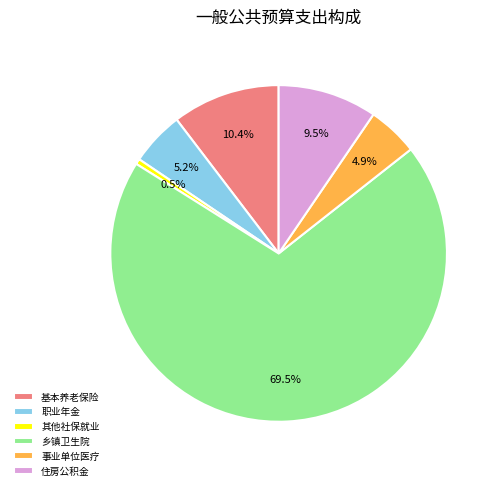

Is there a majority slice in this chart?

Yes